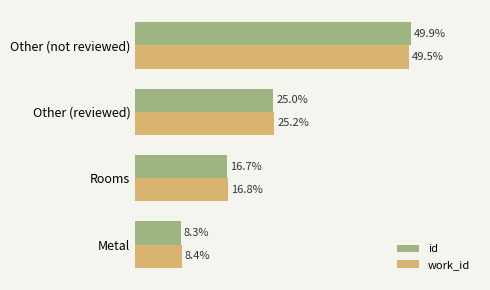

At which label does work_id reach its peak?

Other (not reviewed)